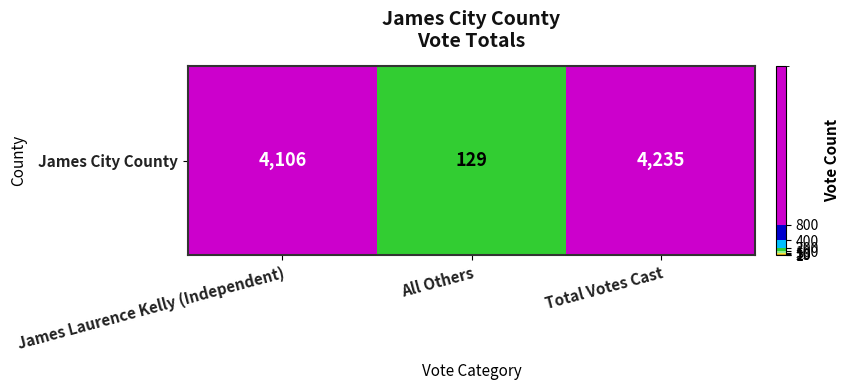

Reading right to left, transcribe all the data shown in this chart.

Total Votes Cast=4235	All Others=129	James Laurence Kelly (Independent)=4106